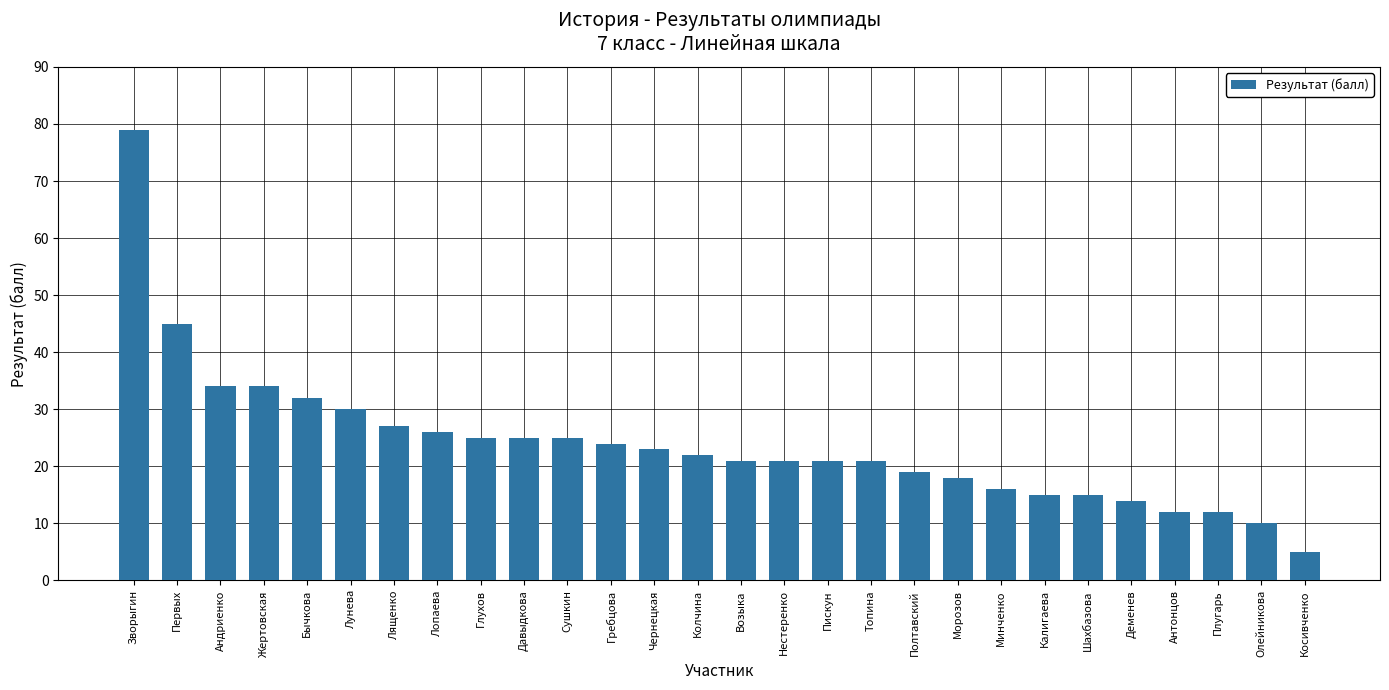

At which label is the value closest to 42?

Первых